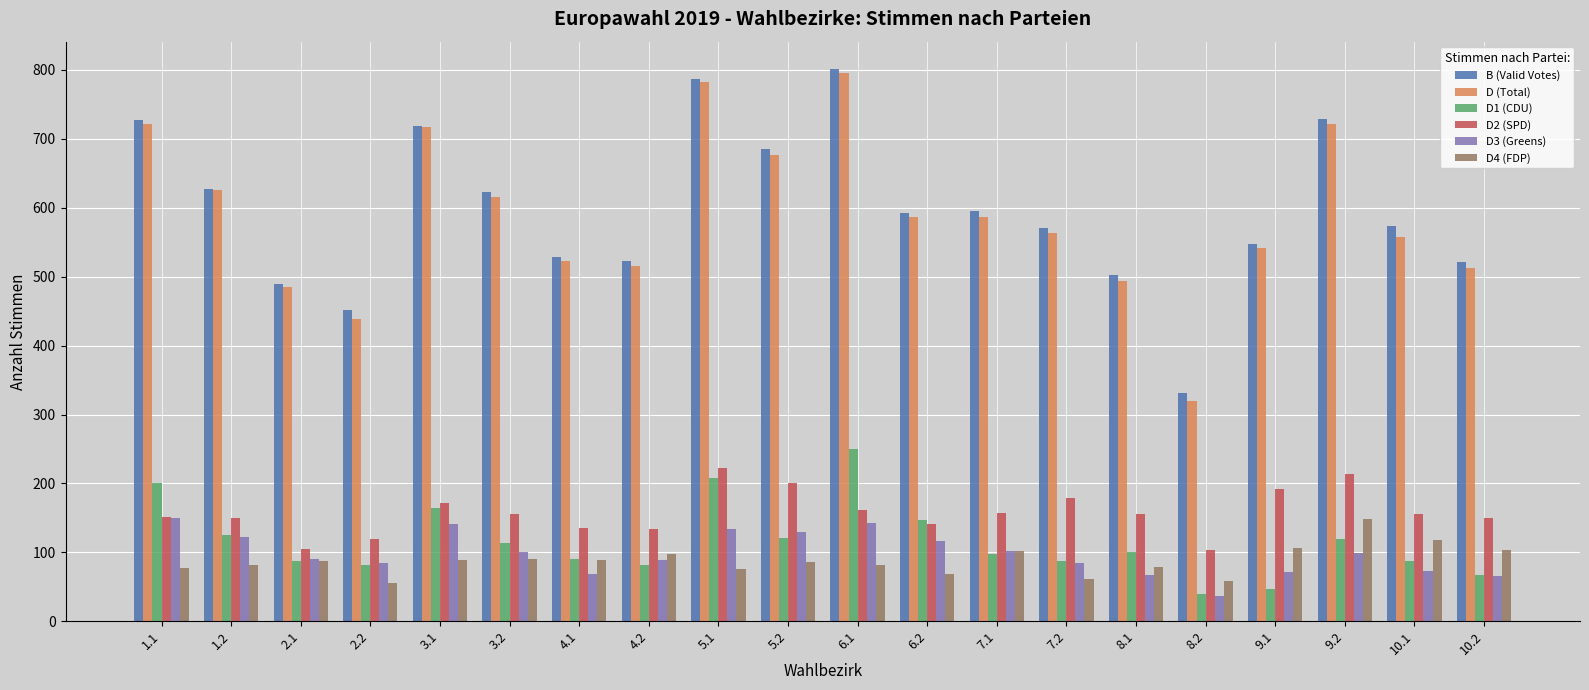

What is the sum of all D3 (Greens) values?

1968